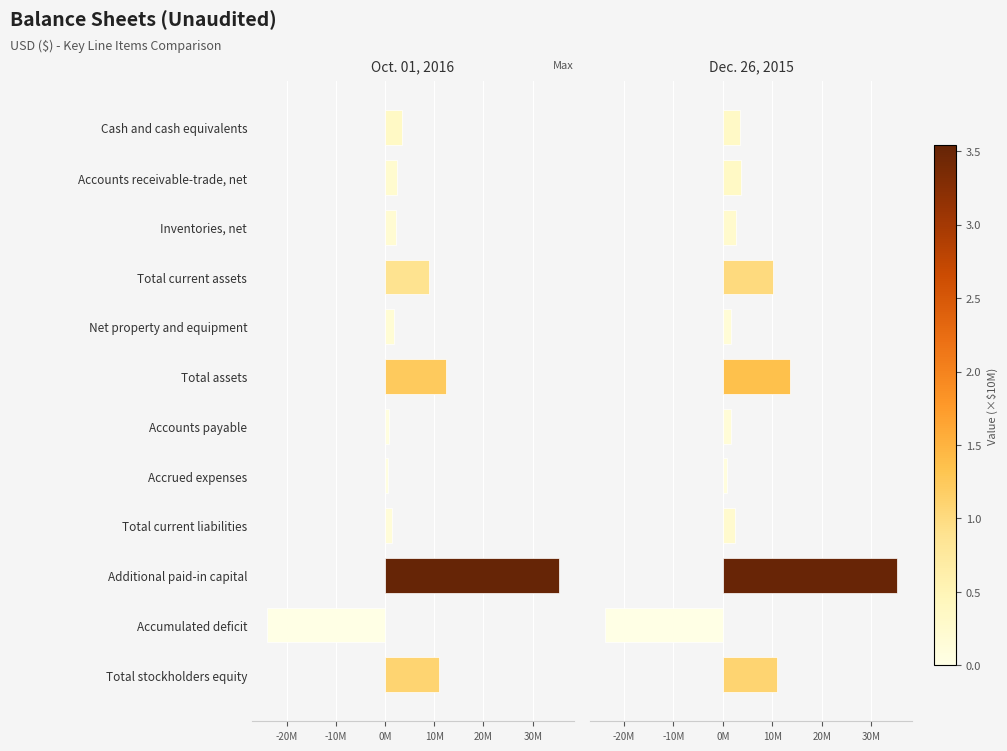

How many negative values does the Oct. 01, 2016 series have?

1